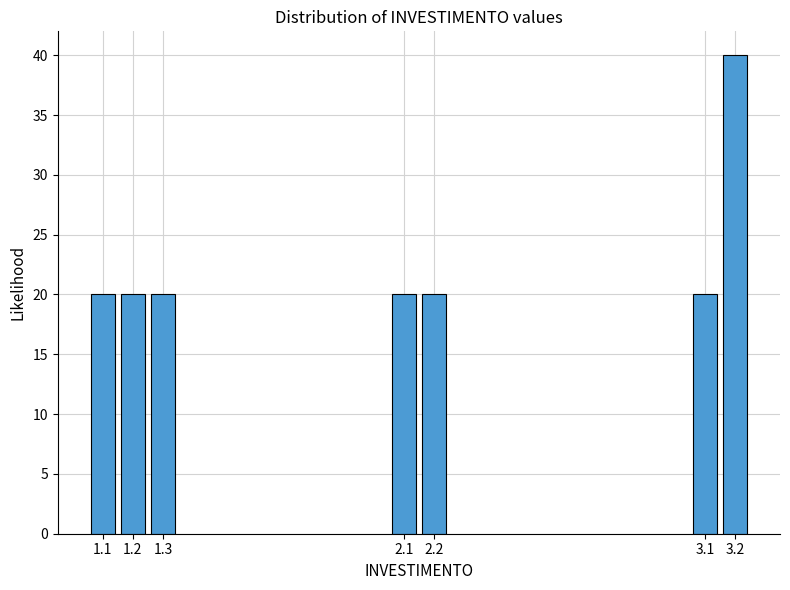

Reading left to right, list all the values displayed in this chart.

20	20	20	20	20	20	40